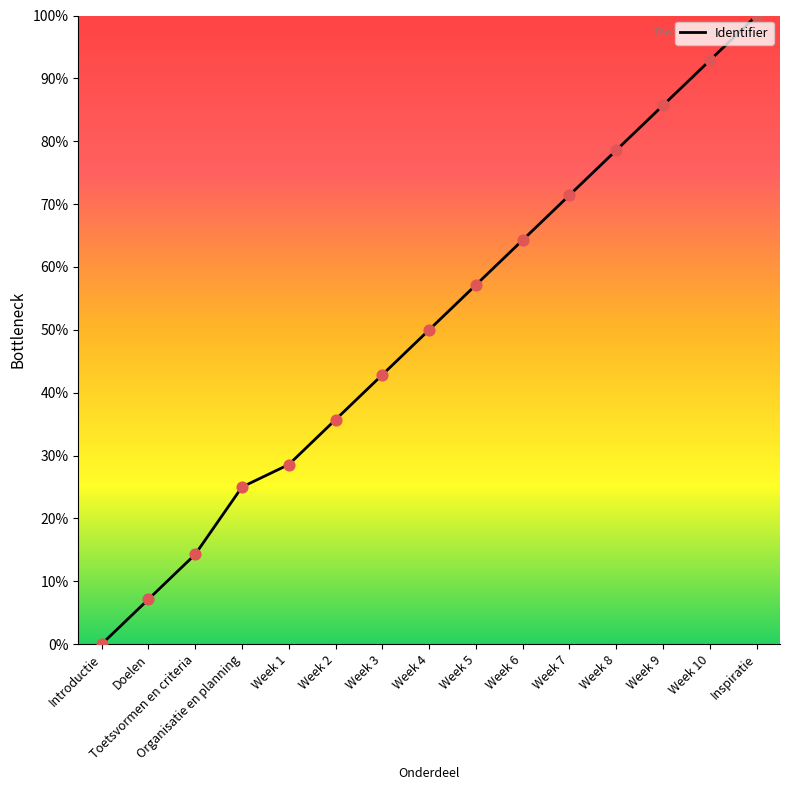

Which has a higher value, Week 3 or Week 4?

Week 4